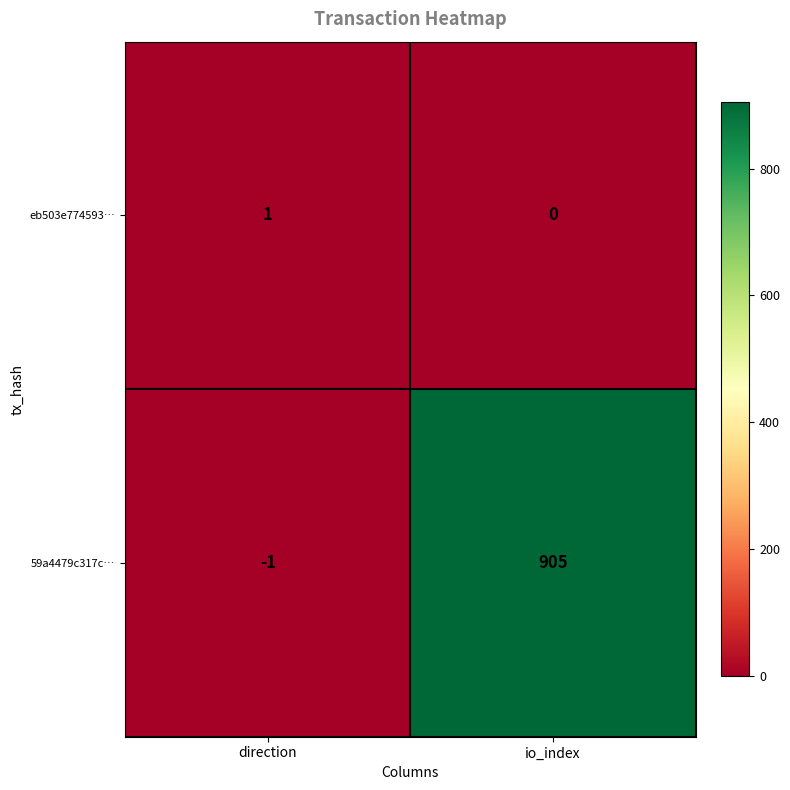

What is the average value of the 59a4479c317c… series?

452